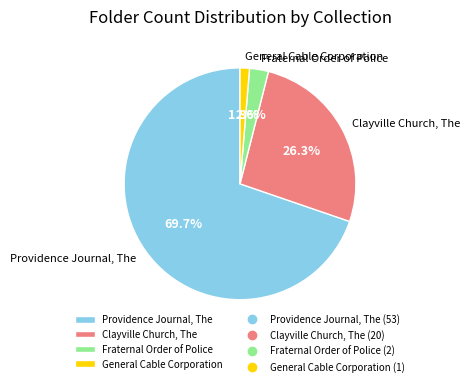

To the nearest percent, what percentage of the pie is General Cable Corporation?

1%